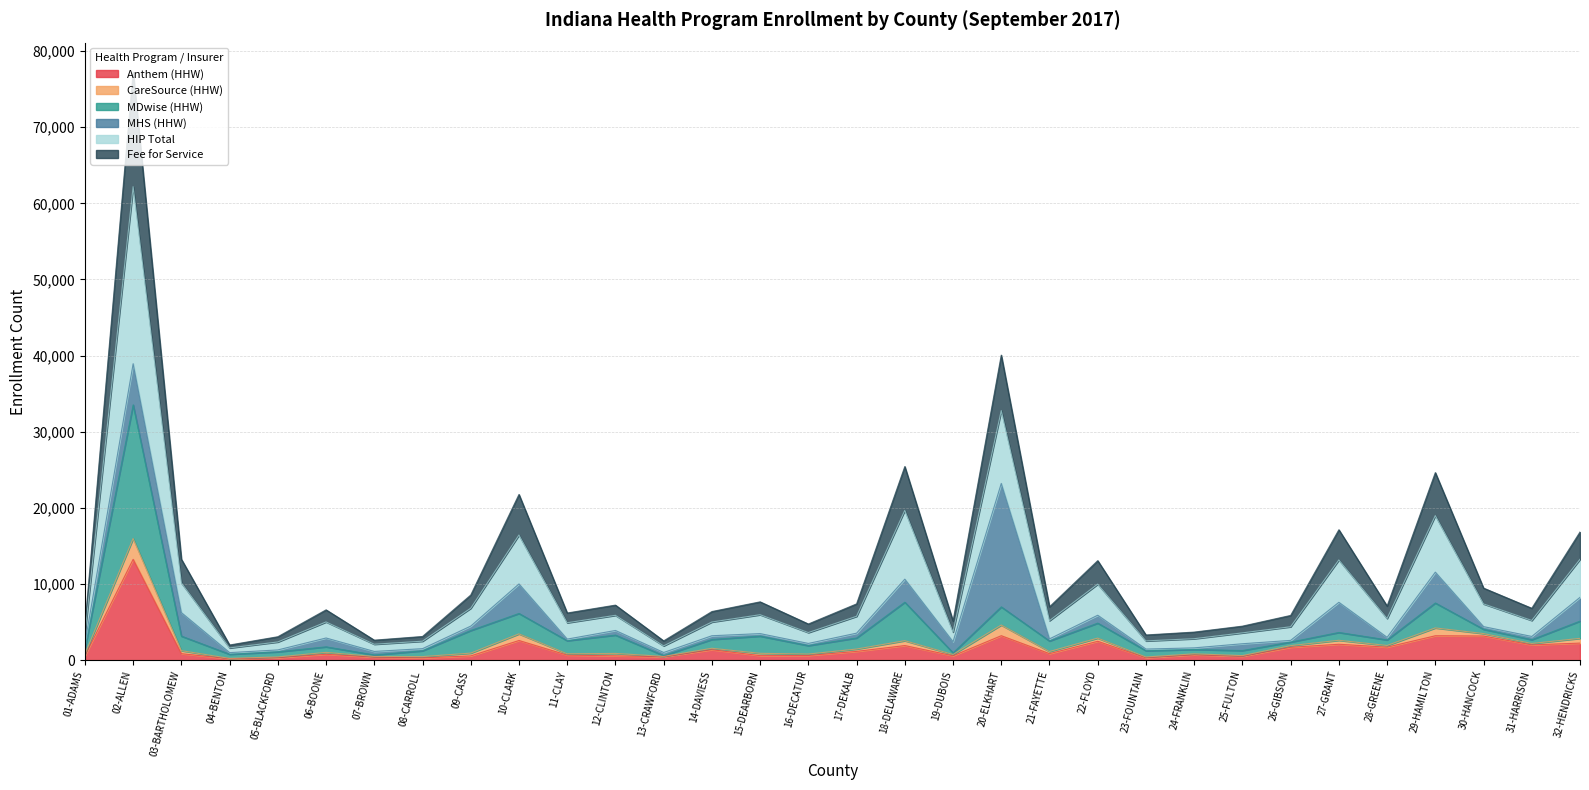

At which category is the sum across all series the highest?

02-ALLEN